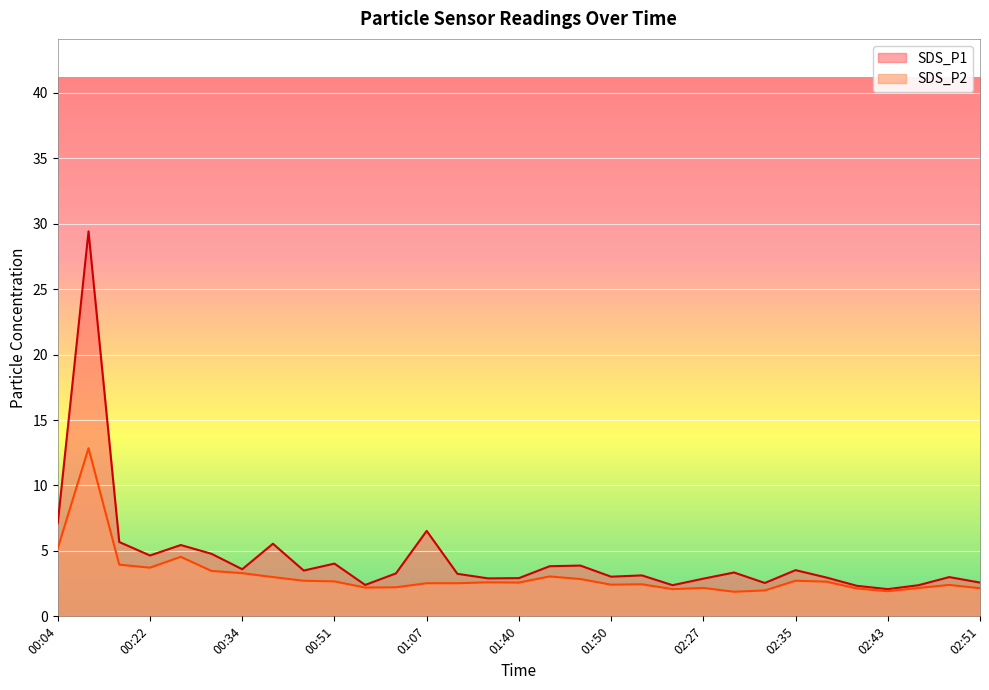

How many lines are shown in the chart?

2